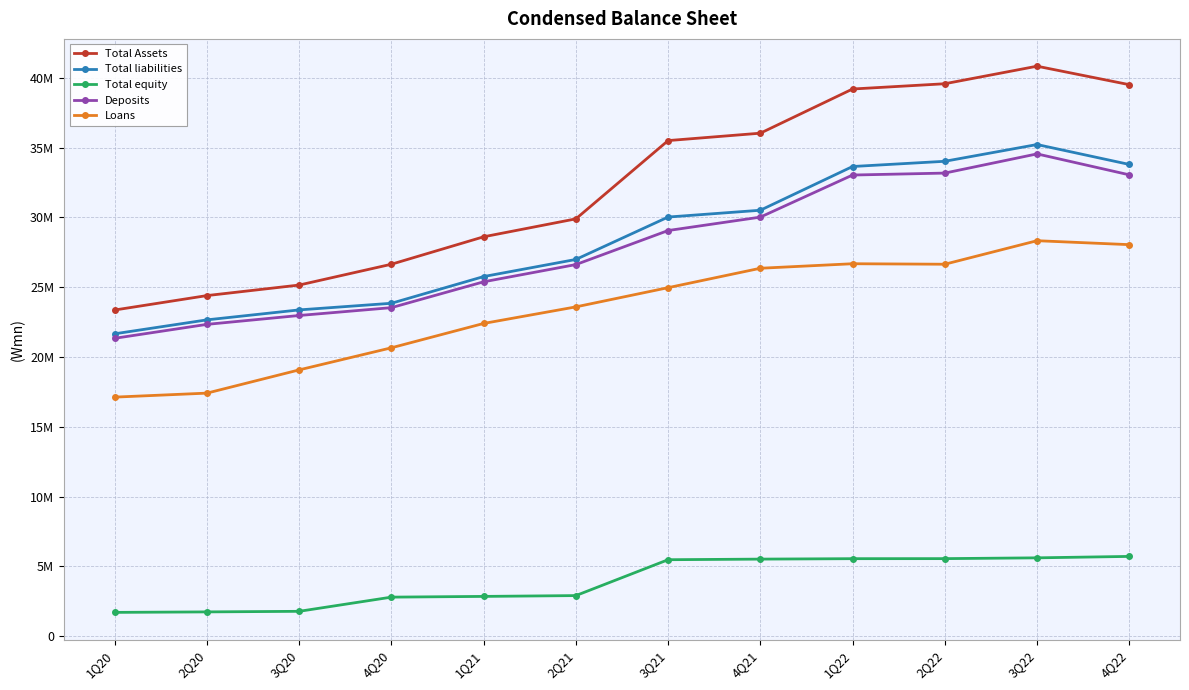

In Loans, how many points are lower than both neighbors (excluding endpoints)?

1